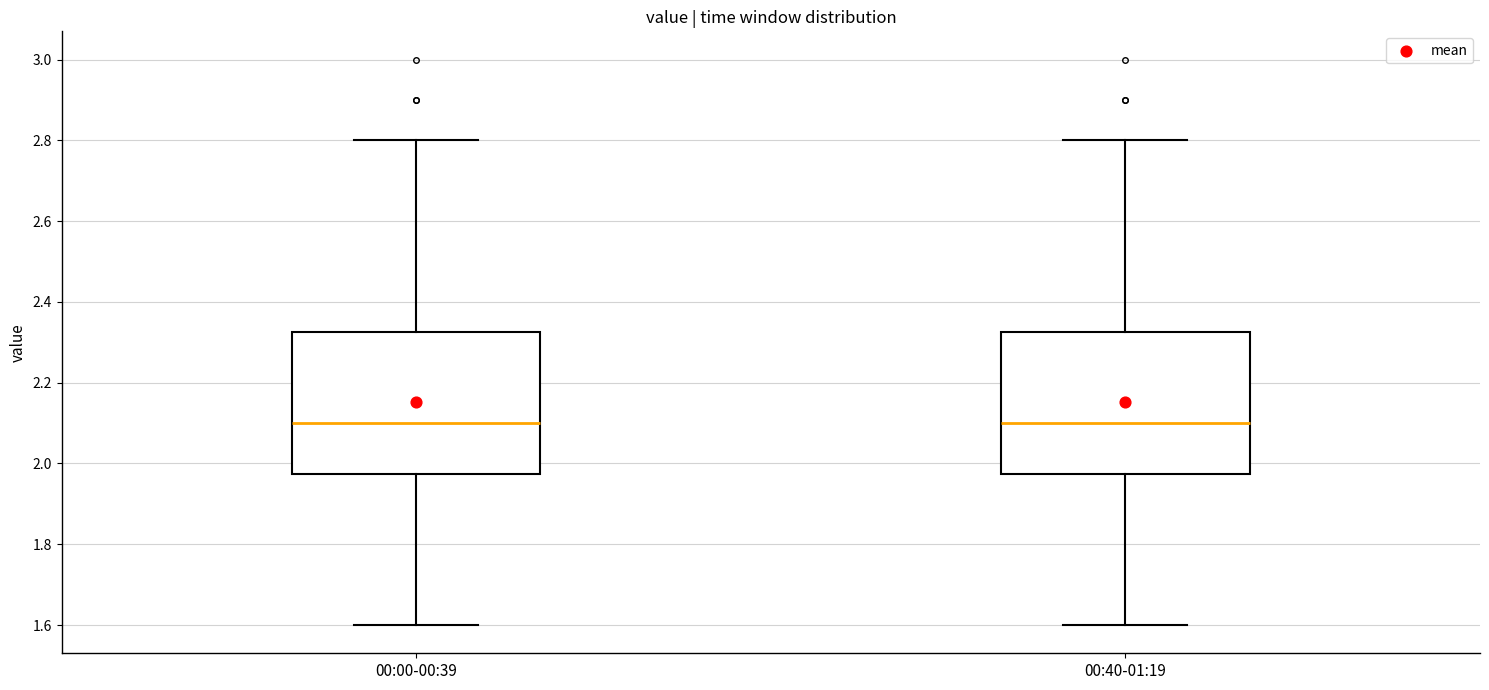

Reading left to right, read every box against the y-axis: the position of its median line, the range the box covers, and the ends of its whiskers. The values are not printed on the chart, so give them approximately, as read against the axis.

00:00-00:39: median 2.10, box 1.98 to 2.32, whiskers 1.60 to 2.80
00:40-01:19: median 2.10, box 1.98 to 2.32, whiskers 1.60 to 2.80